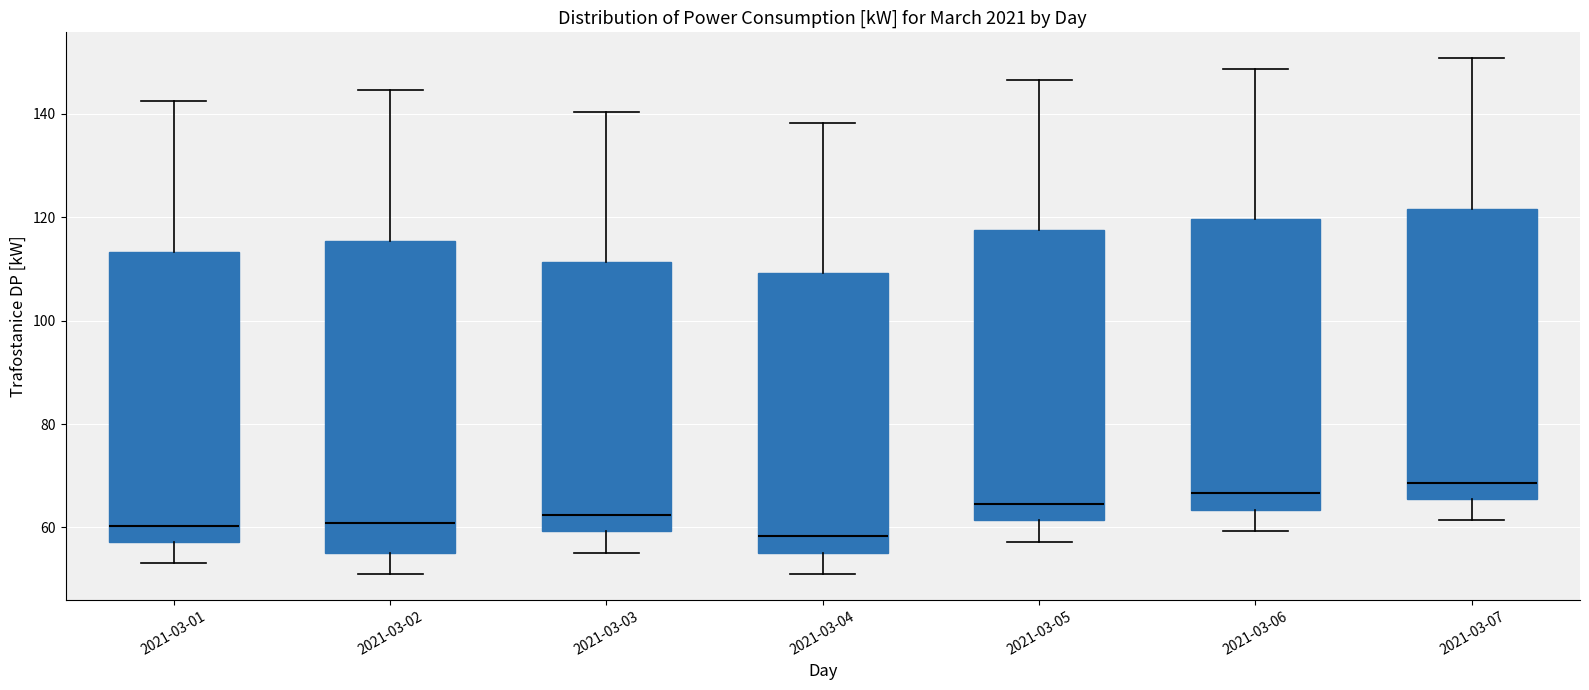

Where is the lower edge of the box for 2021-03-03 on the y-axis? The values are not printed on the chart, so give them approximately, as read against the axis.

60